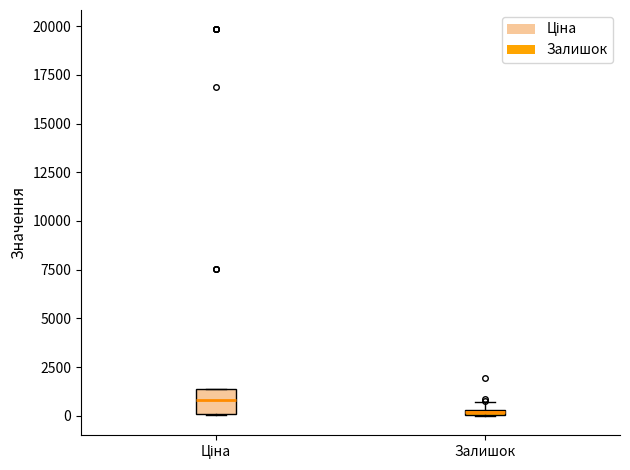

Comparing the boxes themselves (not the whiskers), which one is the tallest?

Ціна